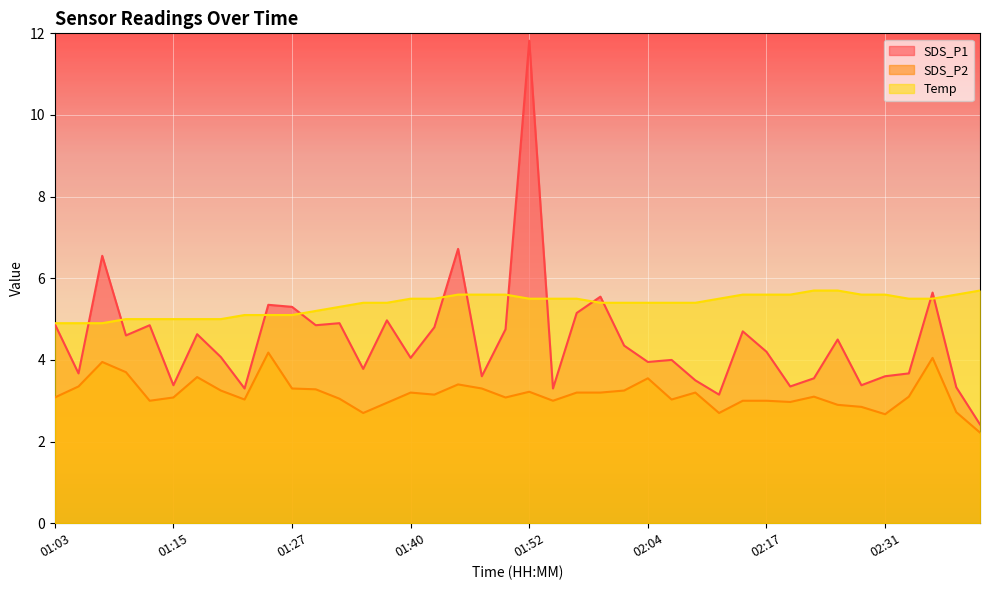

What is the lowest value of the Temp series?

4.9